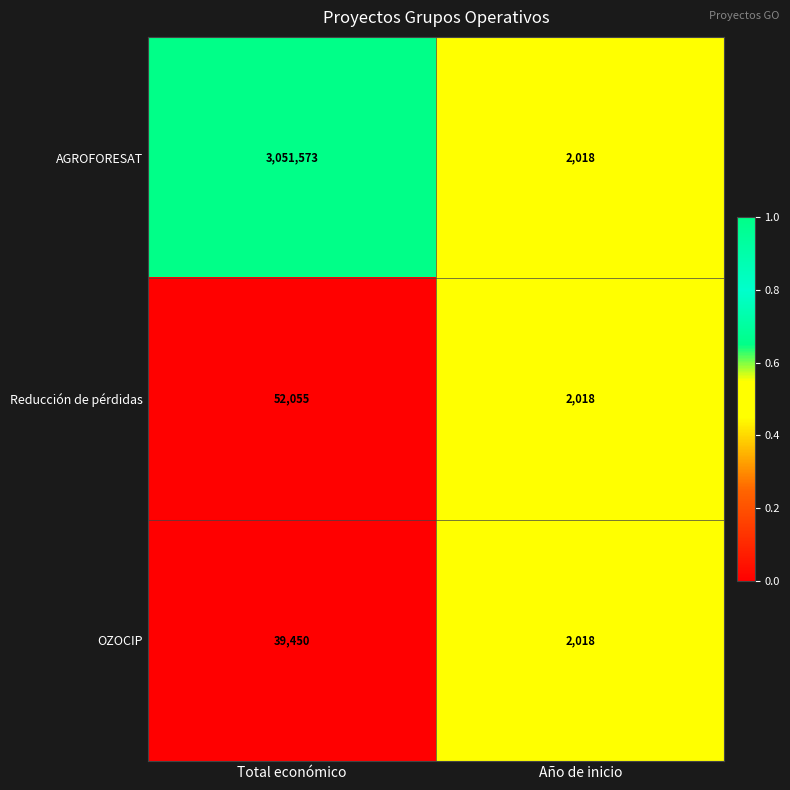

At which category is the sum across all series the highest?

Total económico